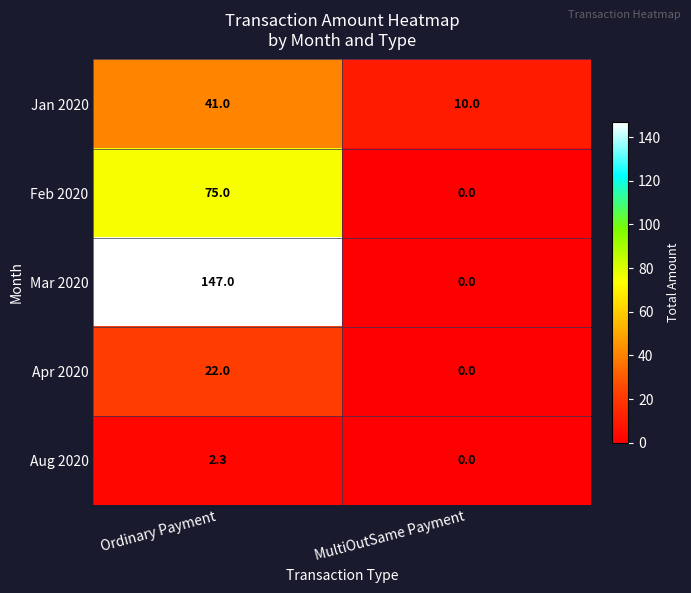

True or false: Aug 2020 has a value of 3.6 at Ordinary Payment.

False